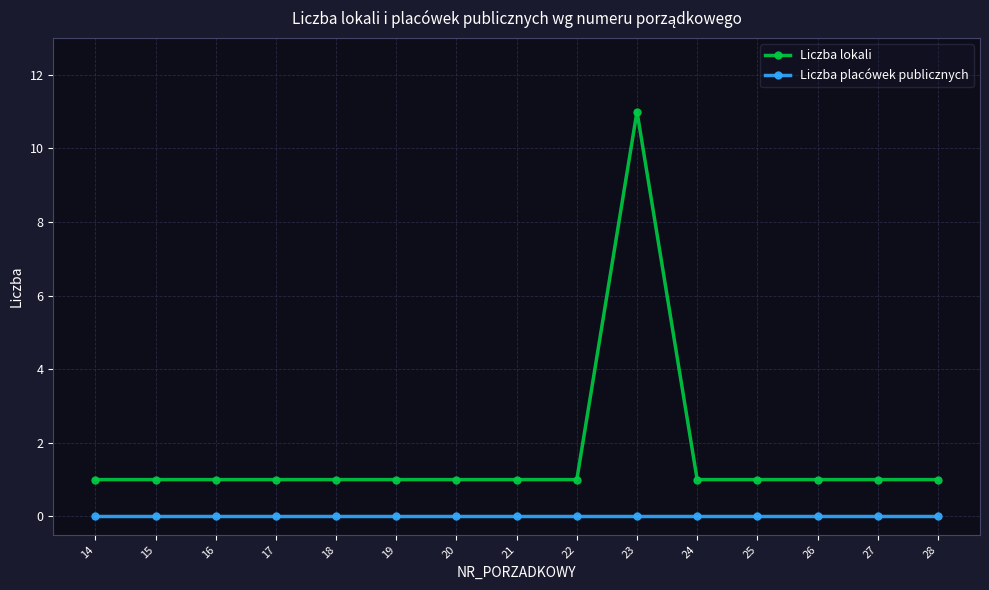

What are all the series names shown in the legend?

Liczba lokali, Liczba placówek publicznych